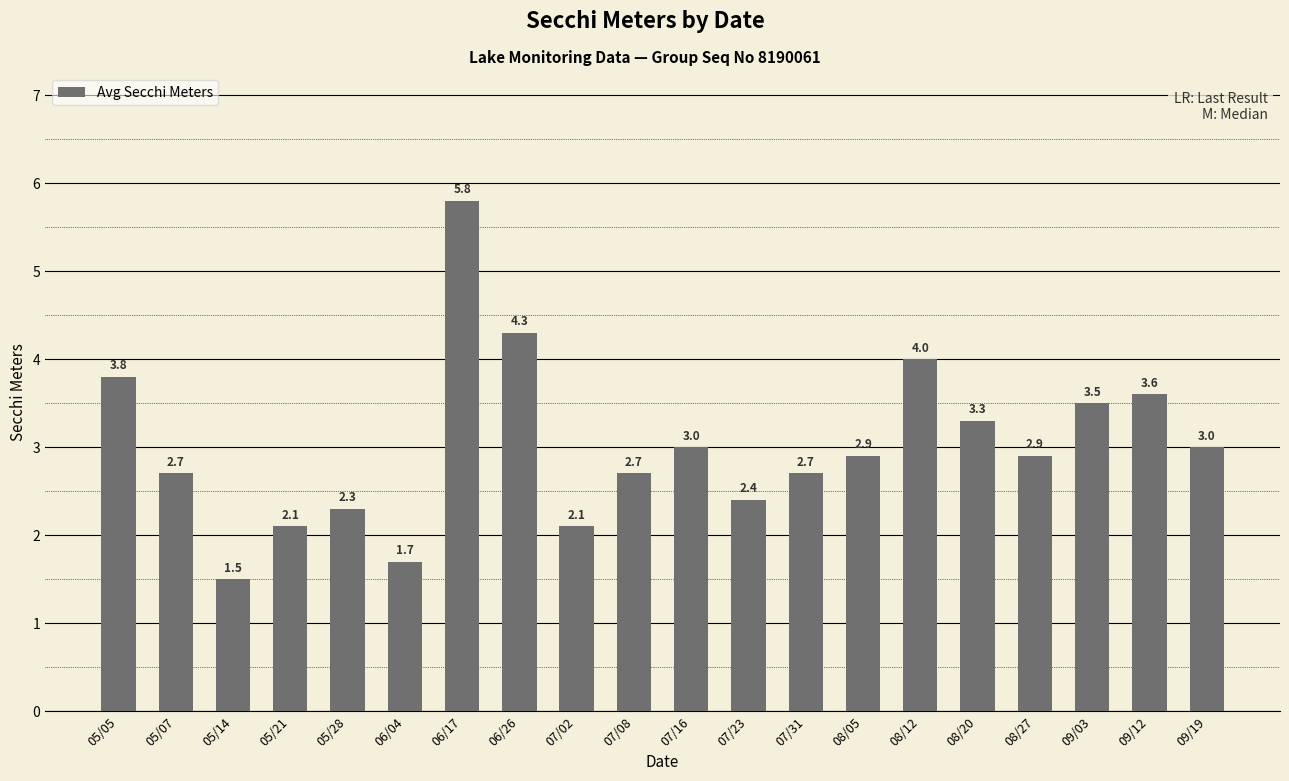

Does the chart contain any negative values?

No